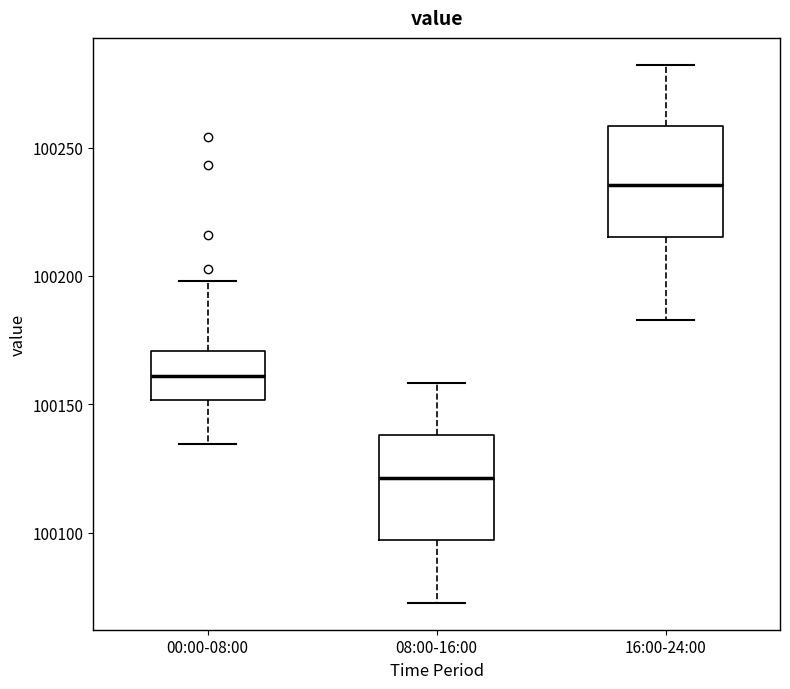

Which box has the lowest median line?

08:00-16:00